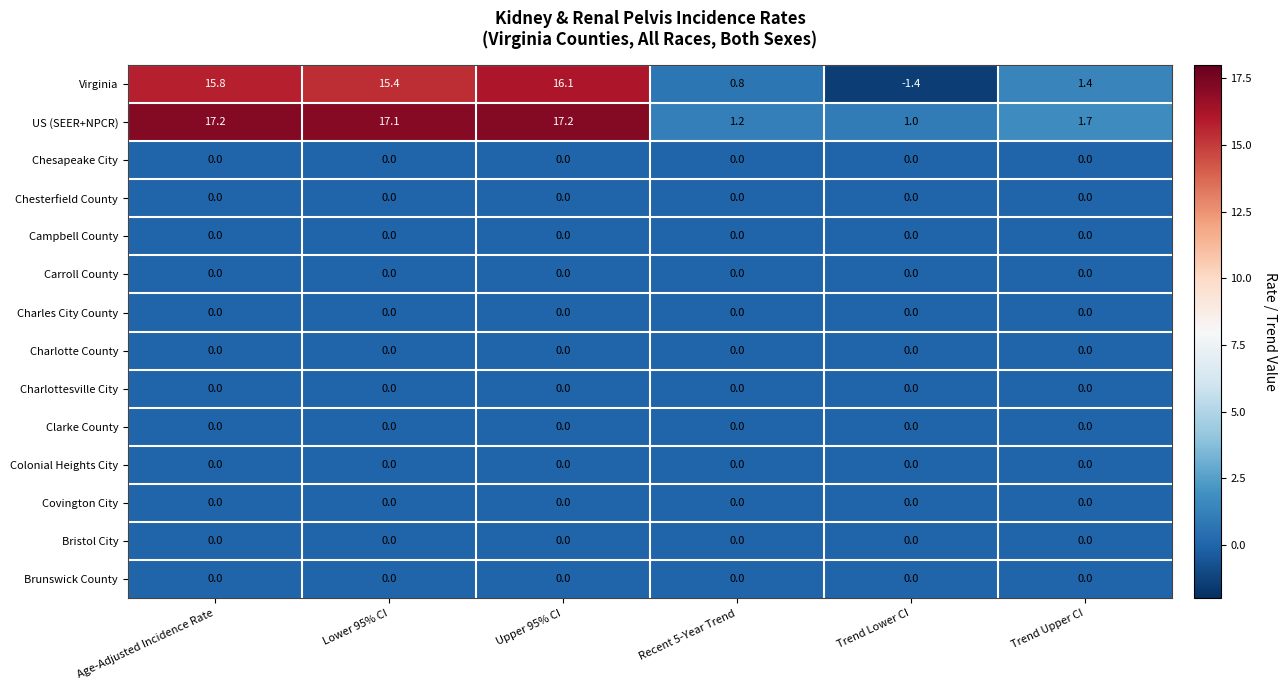

The US (SEER+NPCR) series shows 1.7 at Trend Upper CI. True or false?

True